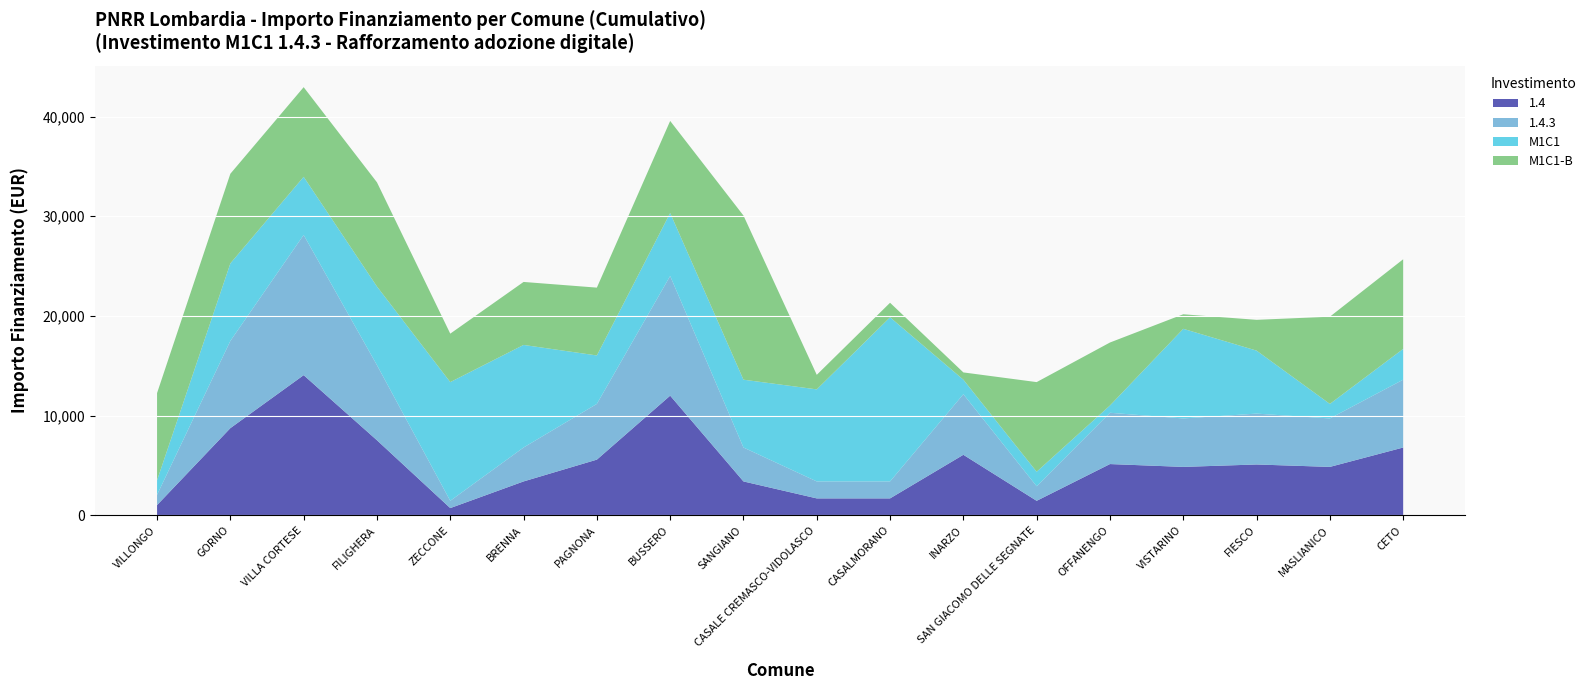

Reading left to right, list all the values displayed in this chart.

1.4: 1029	8748	14063	7533	729	3402	5589	12005	3402	1701	1701	6075	1458	5145	4860	5103	4860	6804
1.4.3: 1029	8748	14063	7533	729	3402	5589	12005	3402	1701	1701	6075	1458	5145	4860	5103	4860	6804
M1C1: 1458	7776	5831	7889	11907	10290	4860	6318	6804	9234	16464	1458	1458	729	8991	6318	1458	3087
M1C1-B: 8748	8991	8991	10449	4860	6318	6804	9234	16464	1458	1458	729	8991	6318	1458	3087	8748	8991